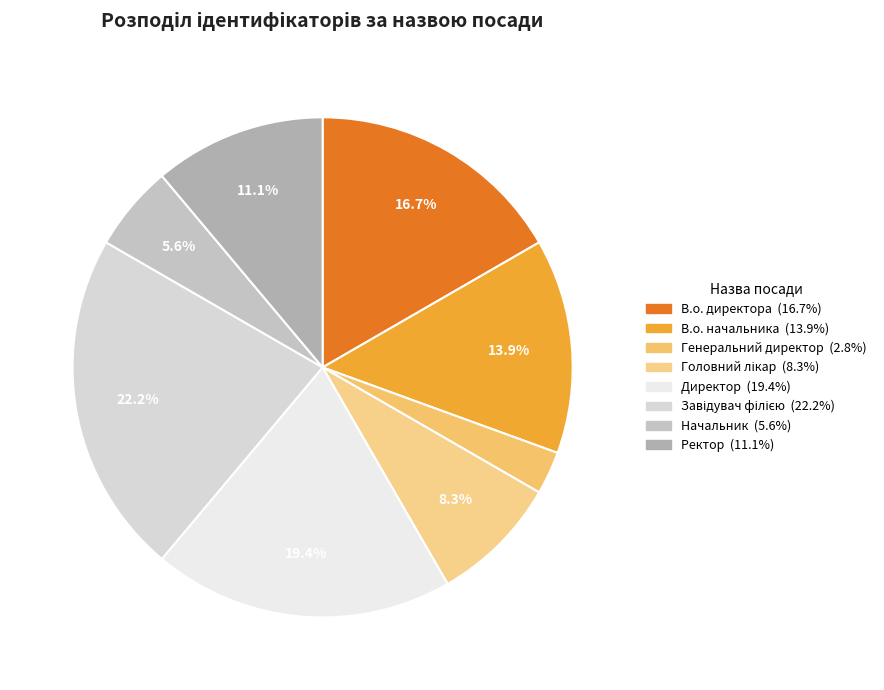

To the nearest percent, what is the average slice percentage?

12%